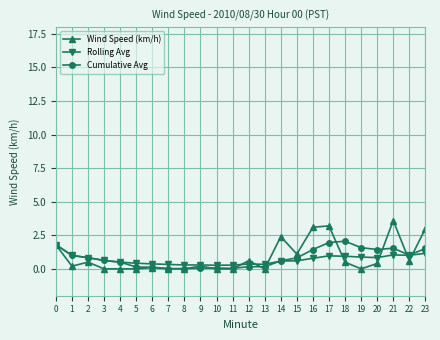

What is the value of the Rolling Avg point at the 22nd from the left?

1.0